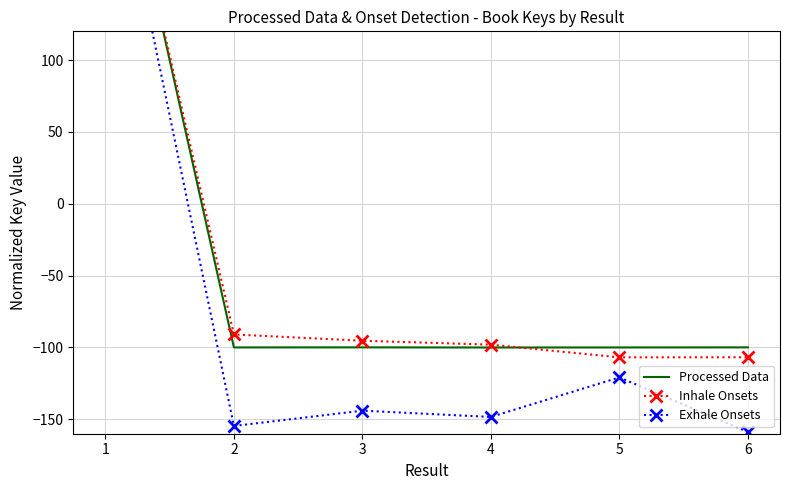

What are all the series names shown in the legend?

Processed Data, Inhale Onsets, Exhale Onsets